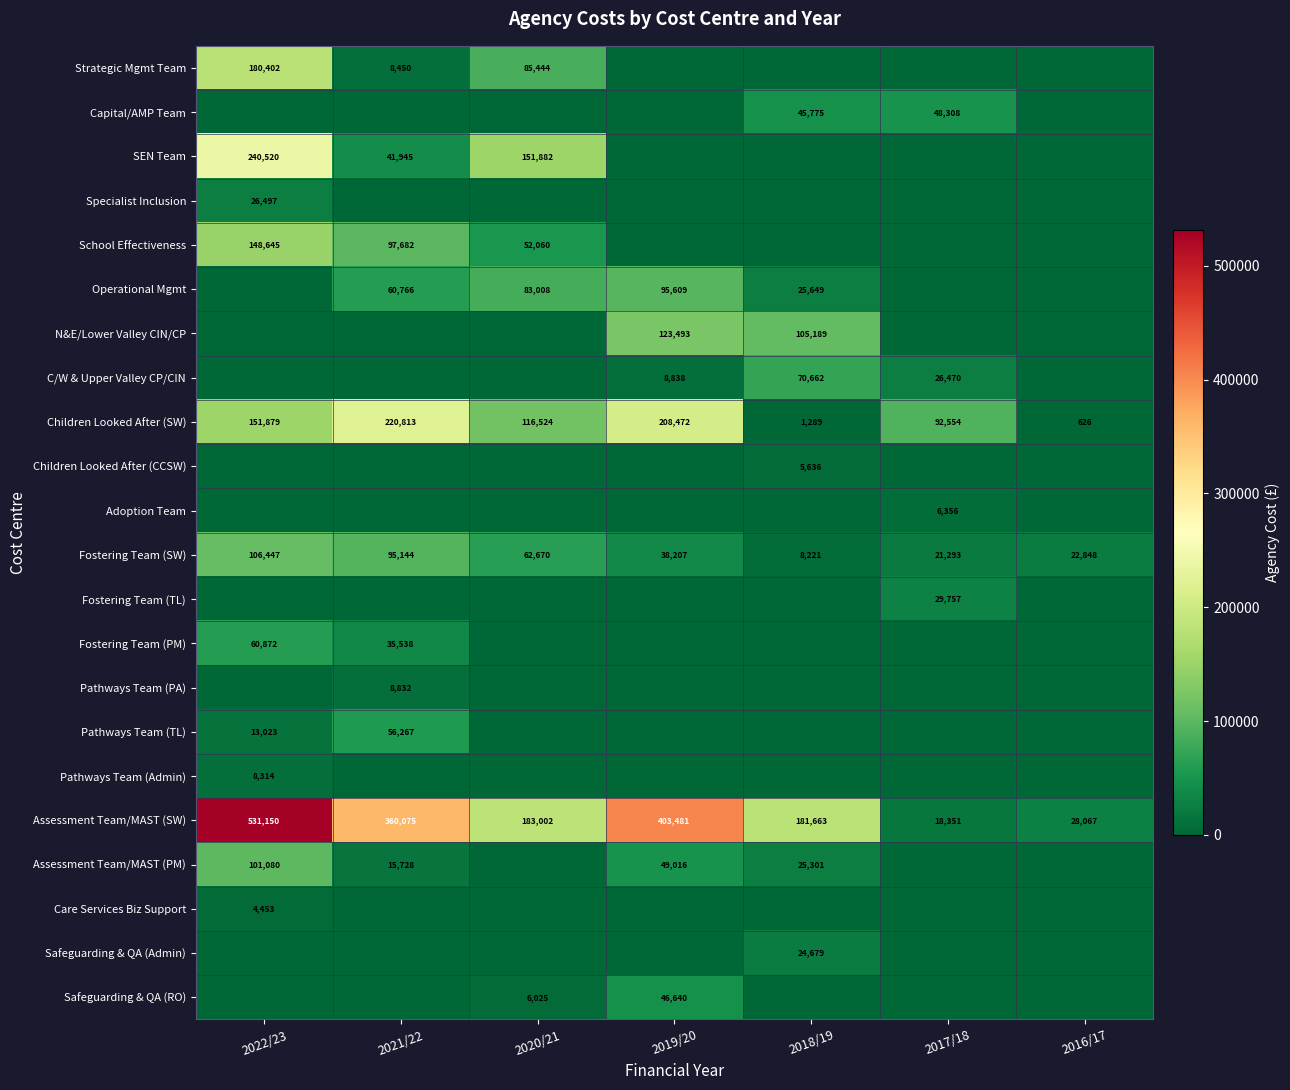

At which category does the chart reach its peak across all series?

2022/23